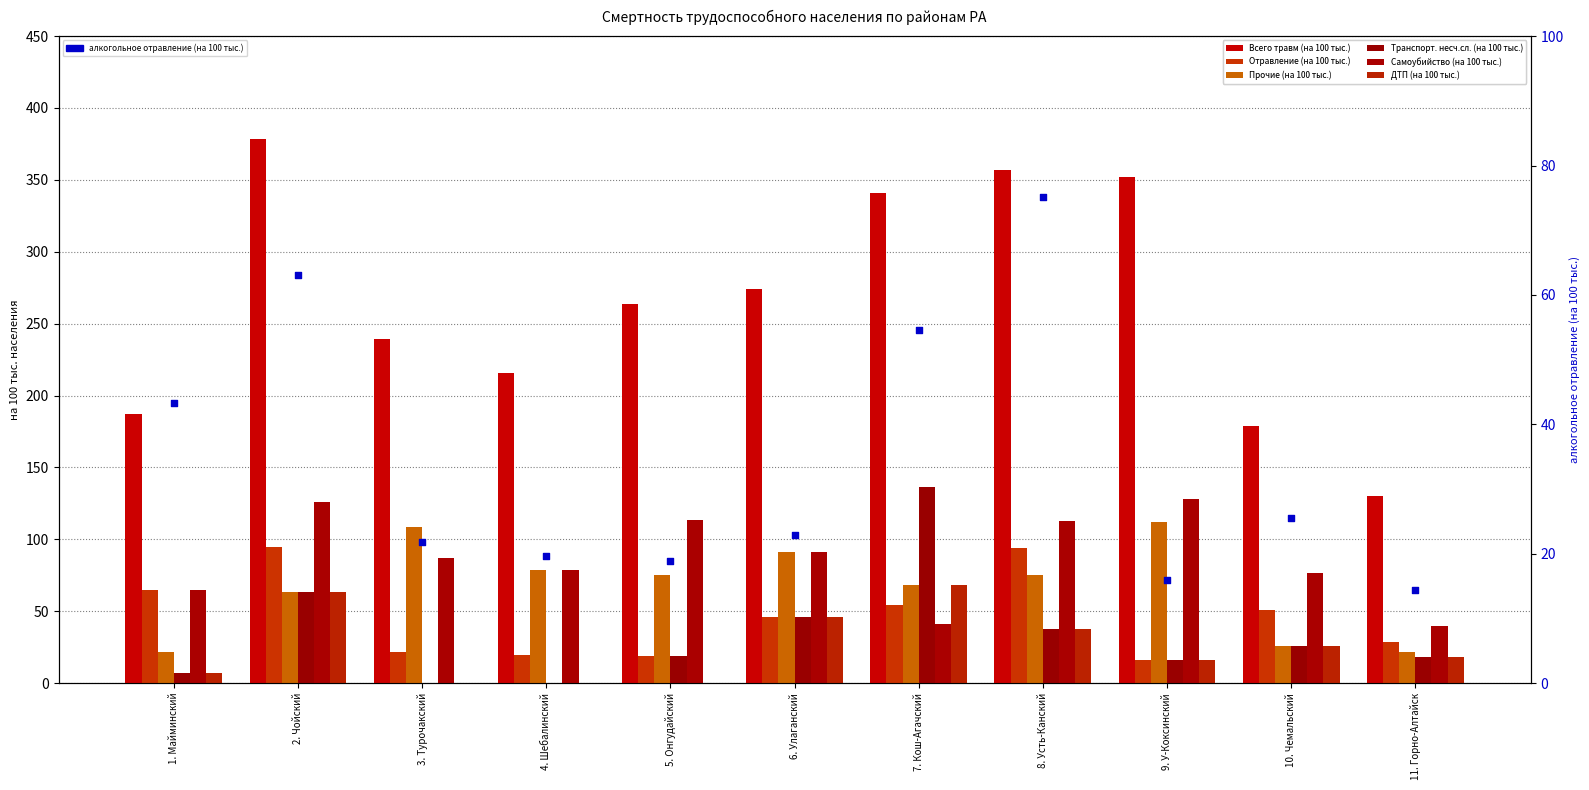

At which category is the sum across all series the highest?

2. Чойский